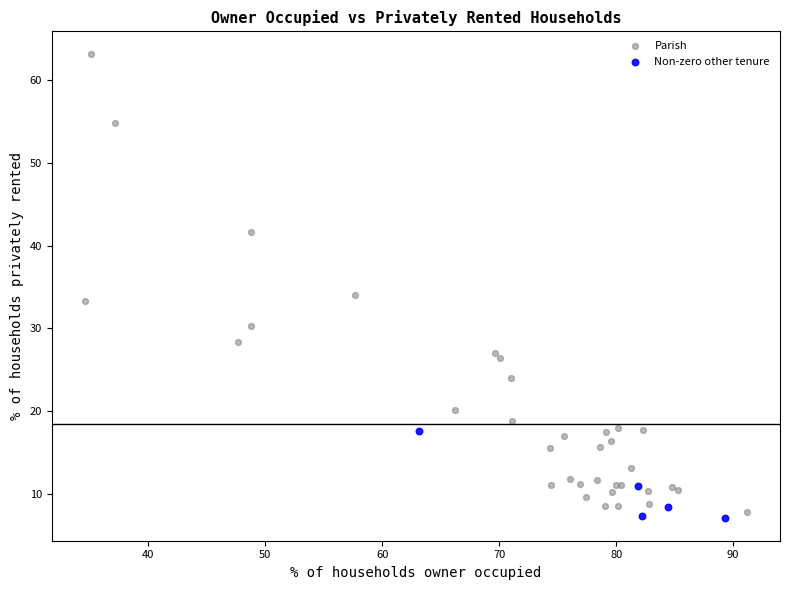

Which series has the largest Y range (max minus min)?

Parish